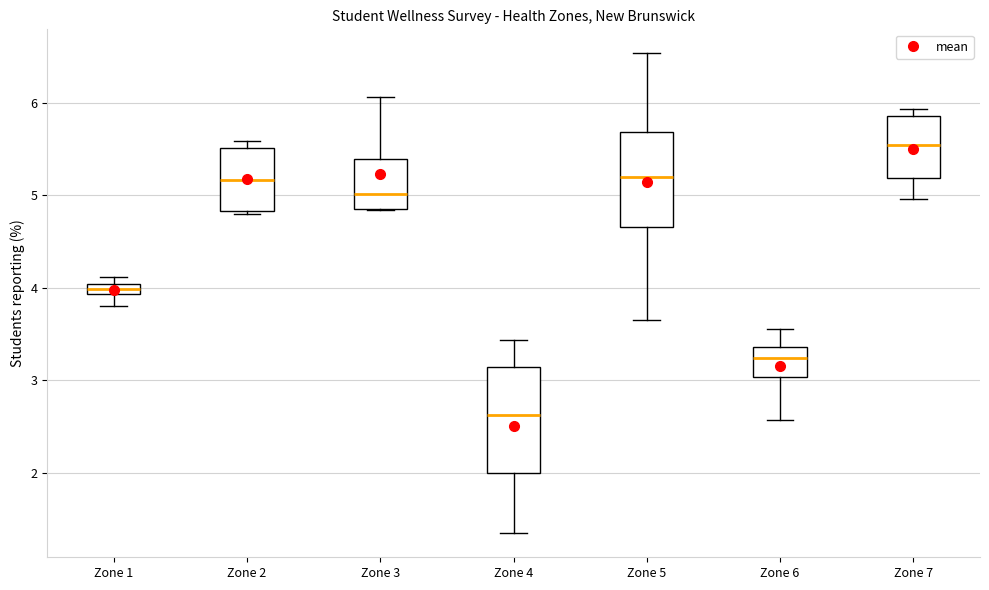

Comparing the boxes themselves (not the whiskers), which one is the tallest?

Zone 4